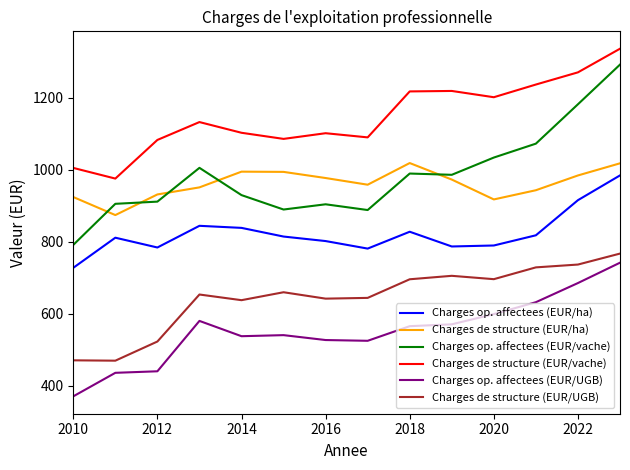

What is the lowest value of the Charges op. affectees (EUR/ha) series?

727.6